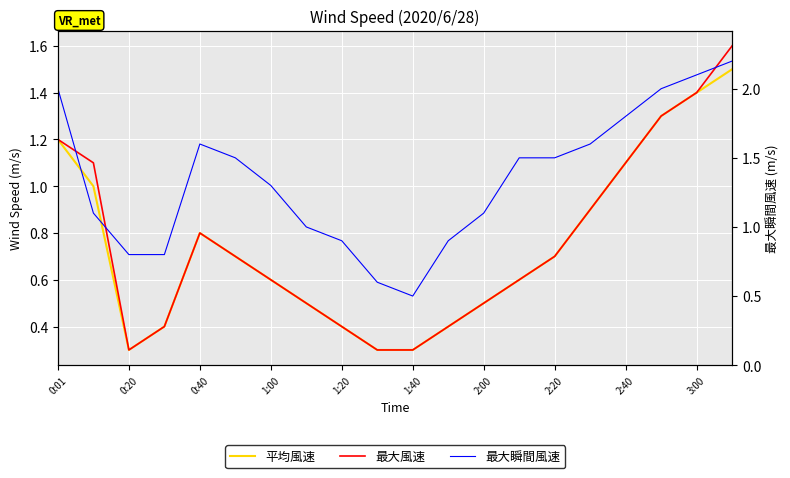

What is the lowest value of the 平均風速 series?

0.3